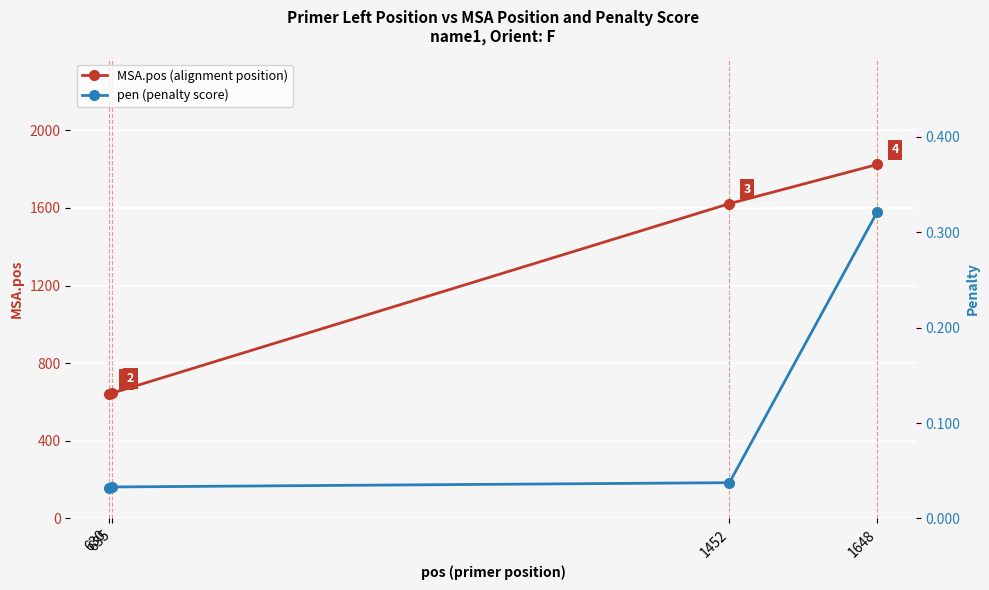

True or false: MSA.pos (alignment position) and pen (penalty score) intersect in this chart.

False